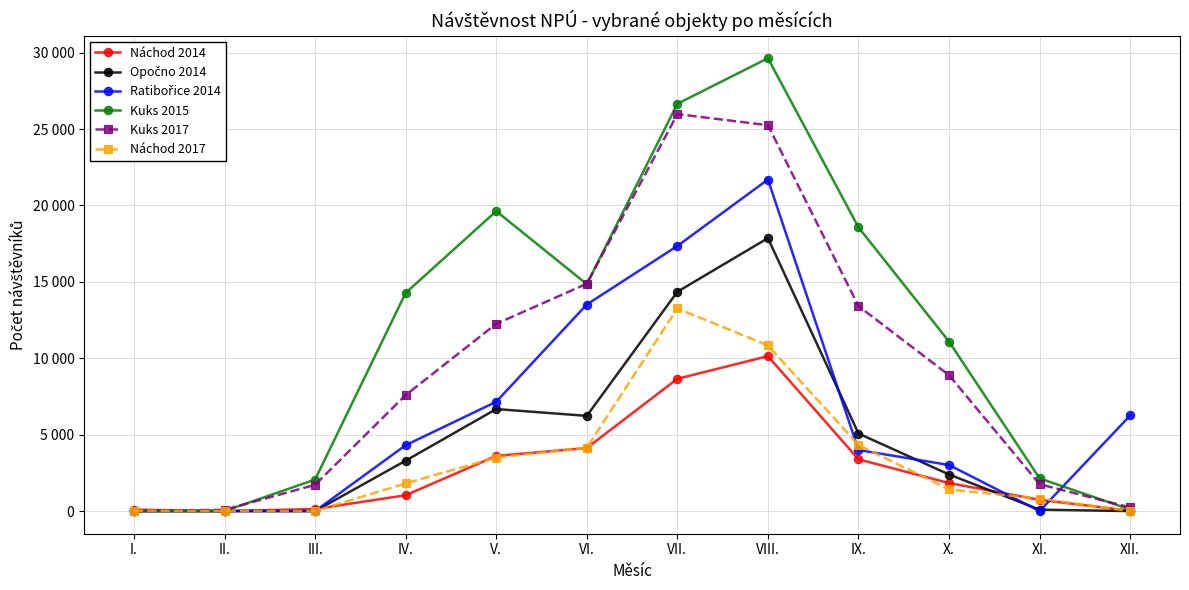

At which label is Náchod 2014 closest to 5069?

VI.